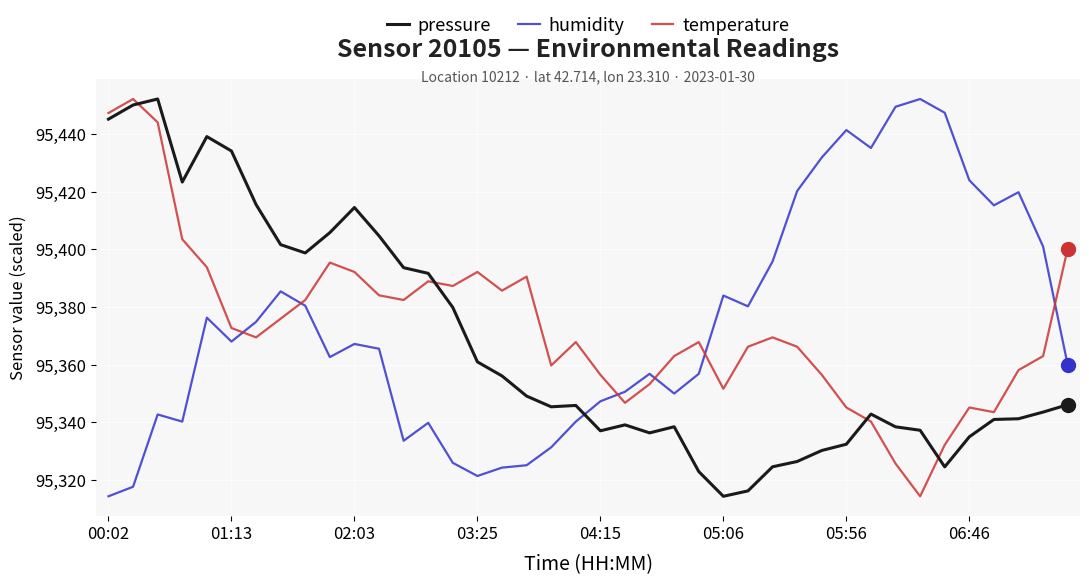

How many intersections are there between temperature and humidity?

6